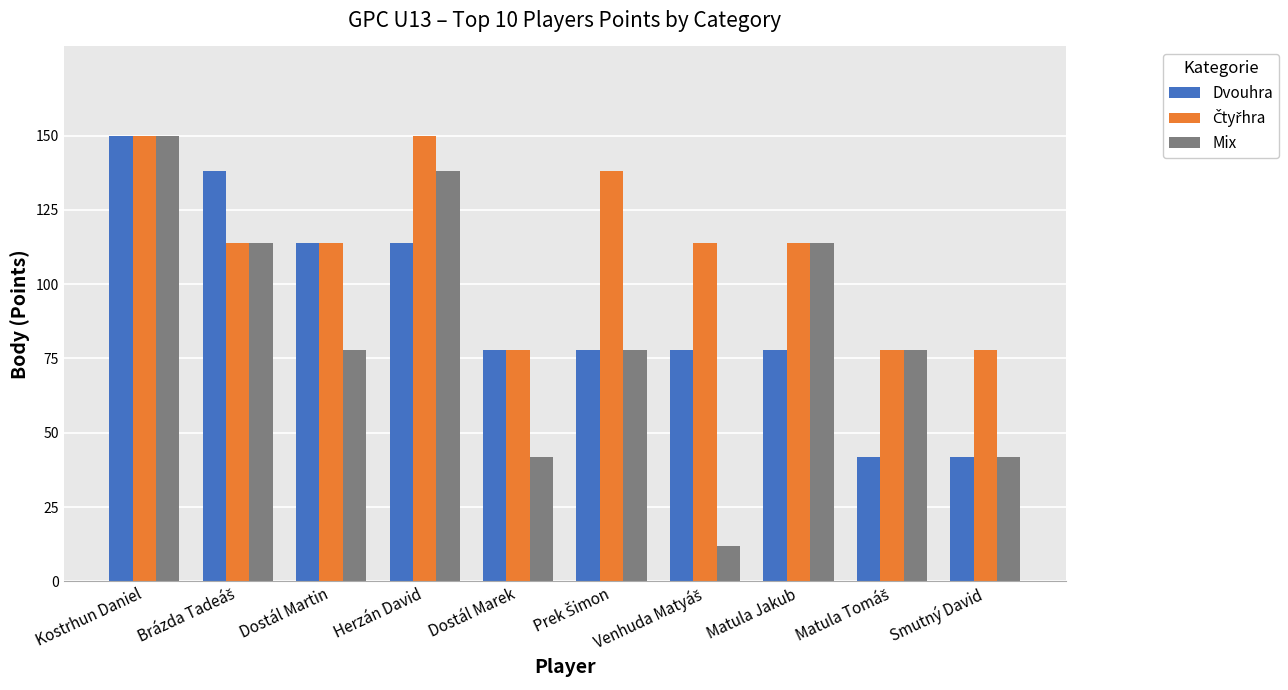

True or false: Mix has a value of 78 at Dostál Martin.

True